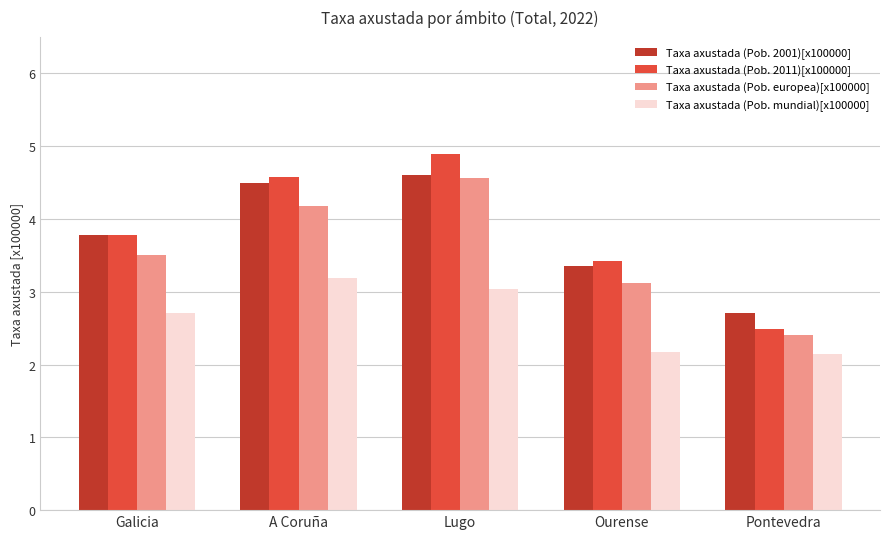

Which series has the widest spread of values?

Taxa axustada (Pob. 2011)[x100000]